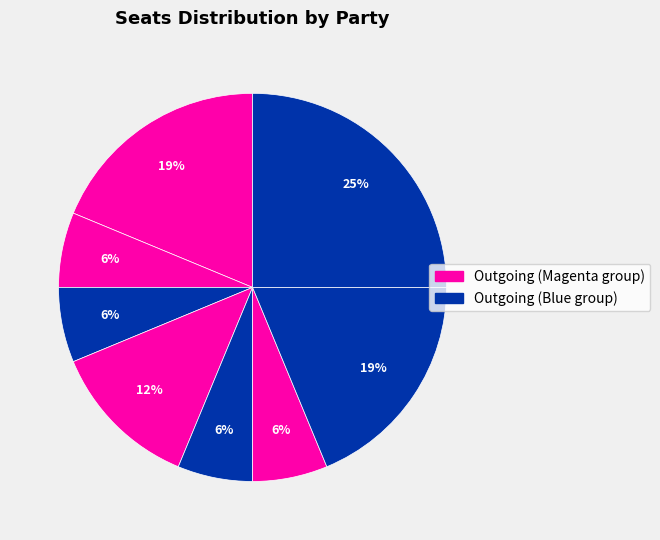

How many segments does this pie chart have?

8